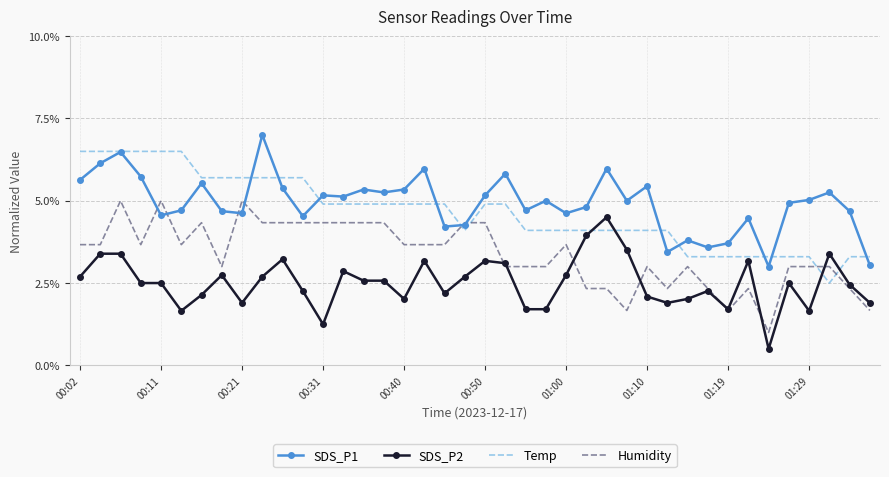

Rank the series by their maximum value, from lowest to highest.

SDS_P2, Humidity, Temp, SDS_P1